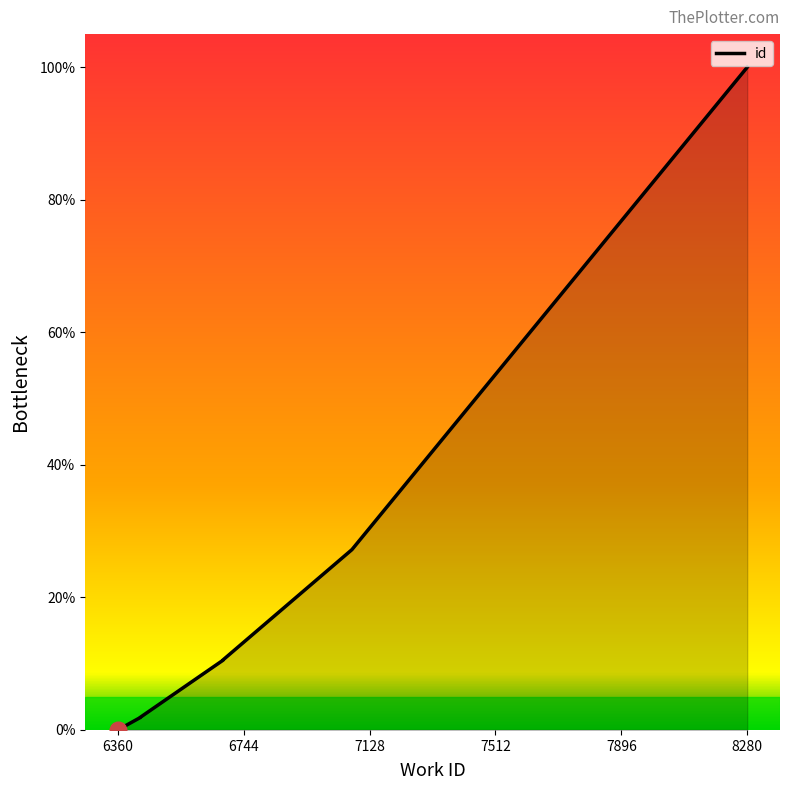

True or false: the data has more than 0 interior local peaks.

False